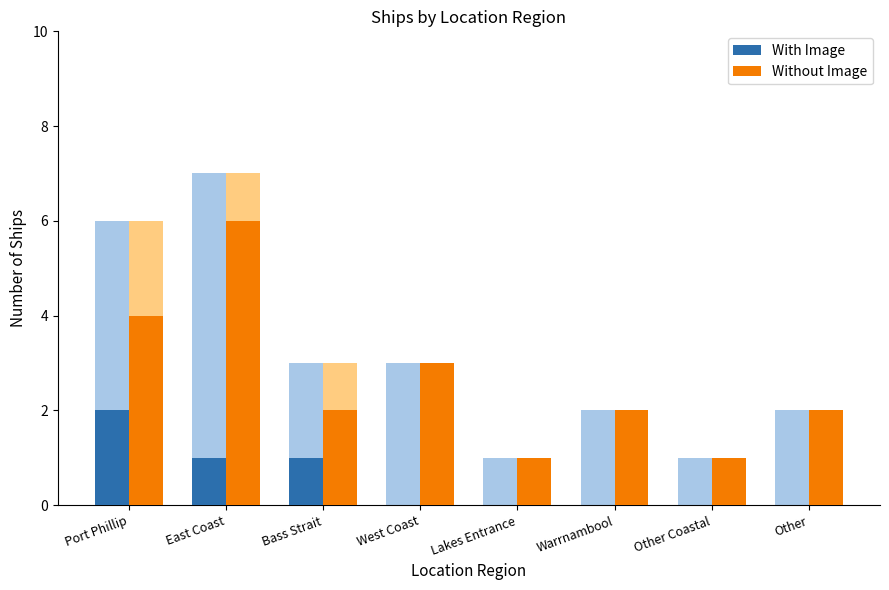

Which series has the largest range (max minus min)?

Without Image